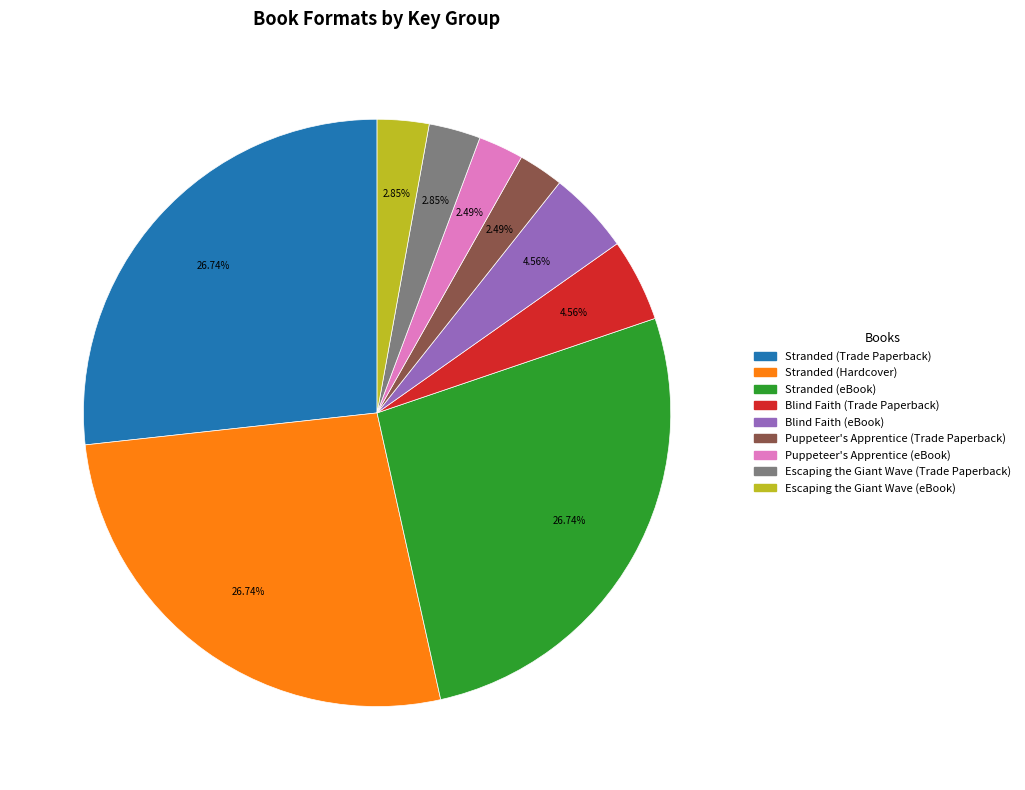

How many segments does this pie chart have?

9